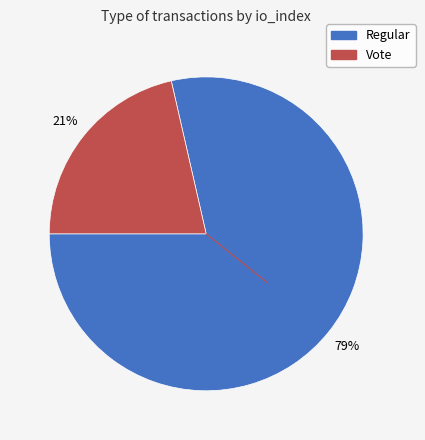

Rank the categories by value from highest to lowest.

Regular, Vote